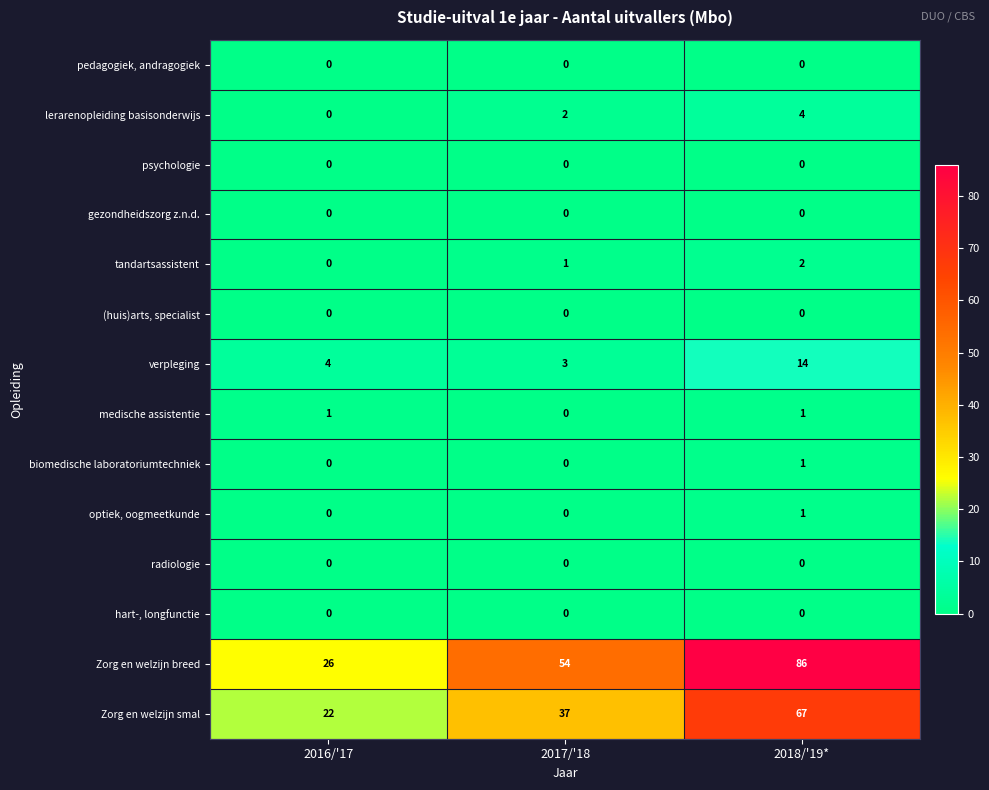

At which label does lerarenopleiding basisonderwijs reach its peak?

2018/'19*